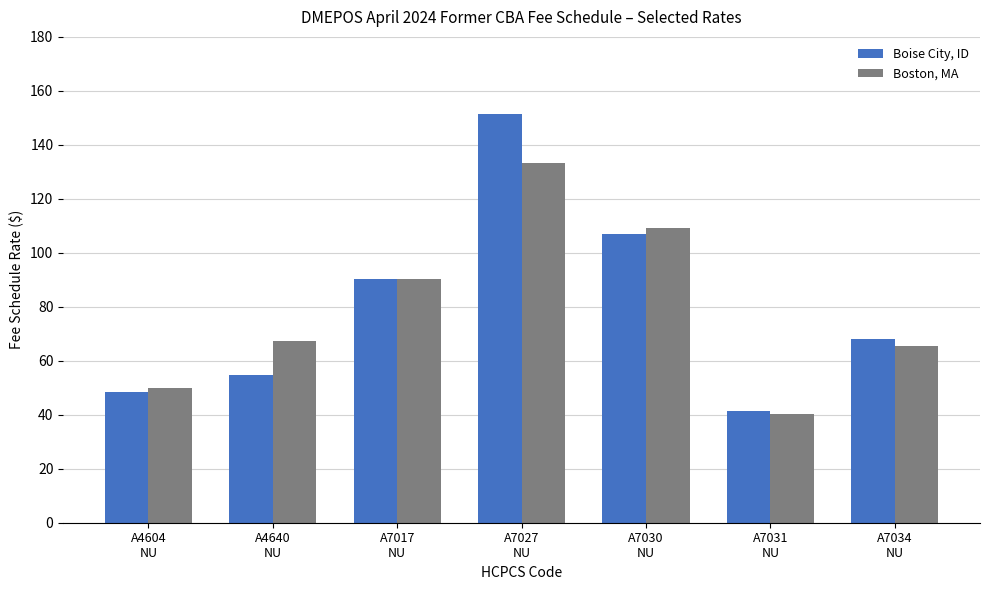

What are all the series names shown in the legend?

Boise City, ID, Boston, MA